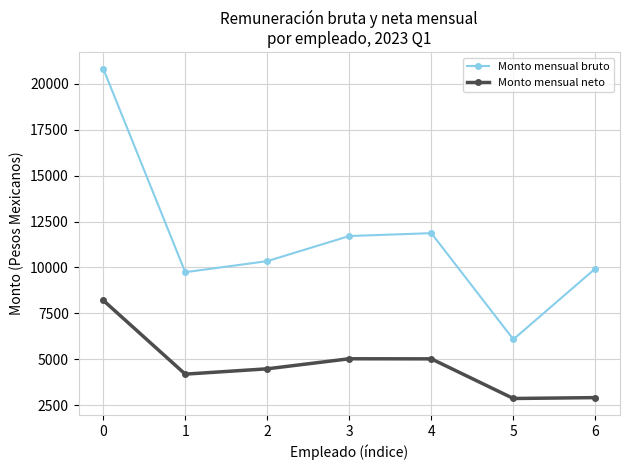

Is the value of Monto mensual bruto at 2 greater than the value of Monto mensual neto at 2?

Yes